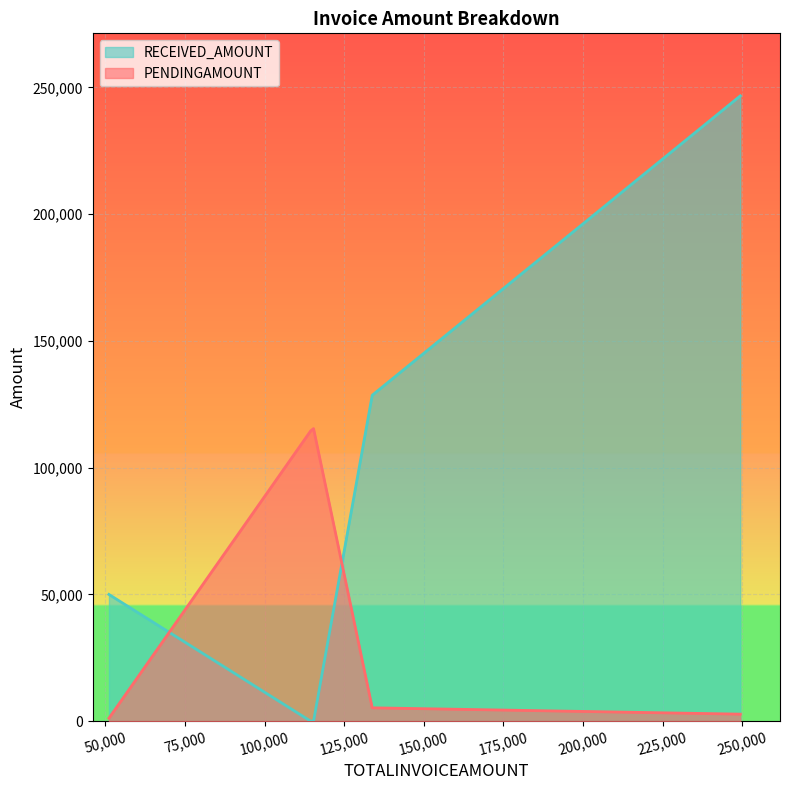

How many interior local peaks does the PENDINGAMOUNT series have?

1